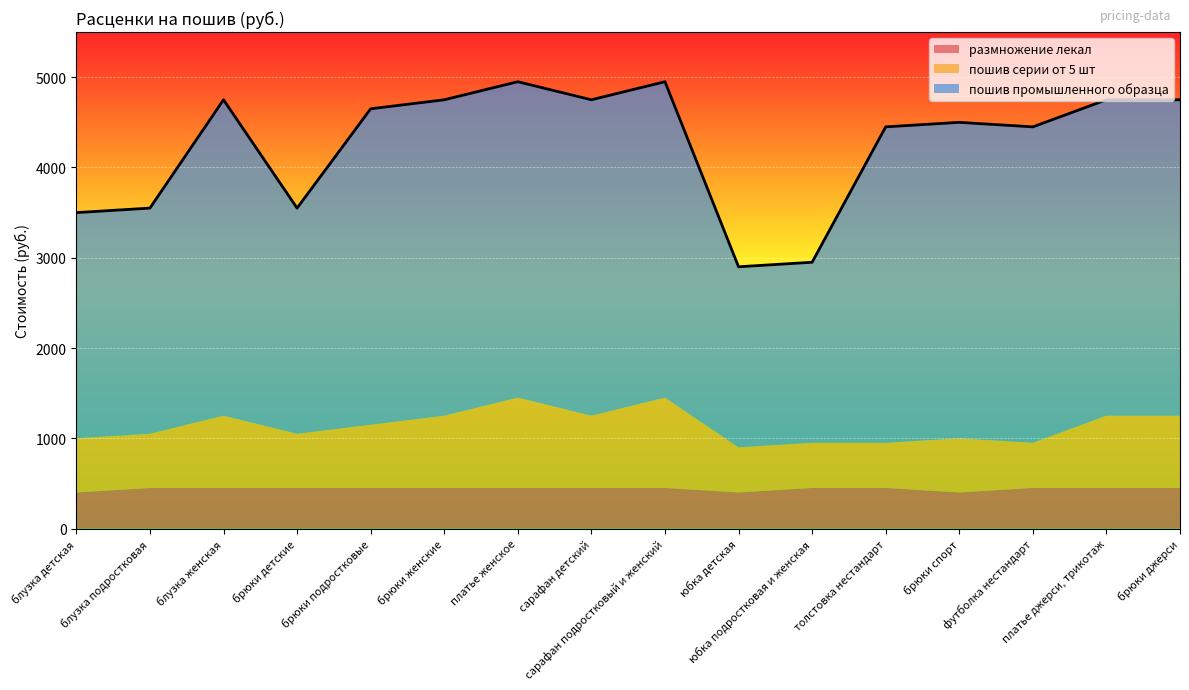

What is the difference between the highest and lowest values at блузка подростковая?

2050